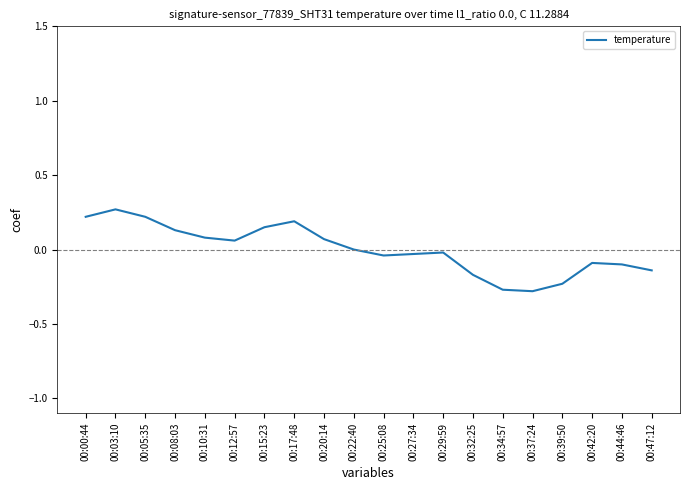

The value at 00:42:20 is -0.1. True or false?

True